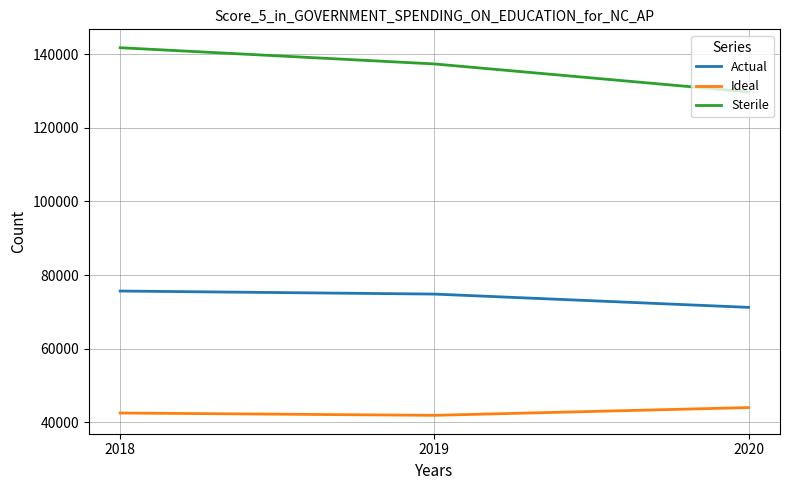

What is the highest value of the Actual series?

75663